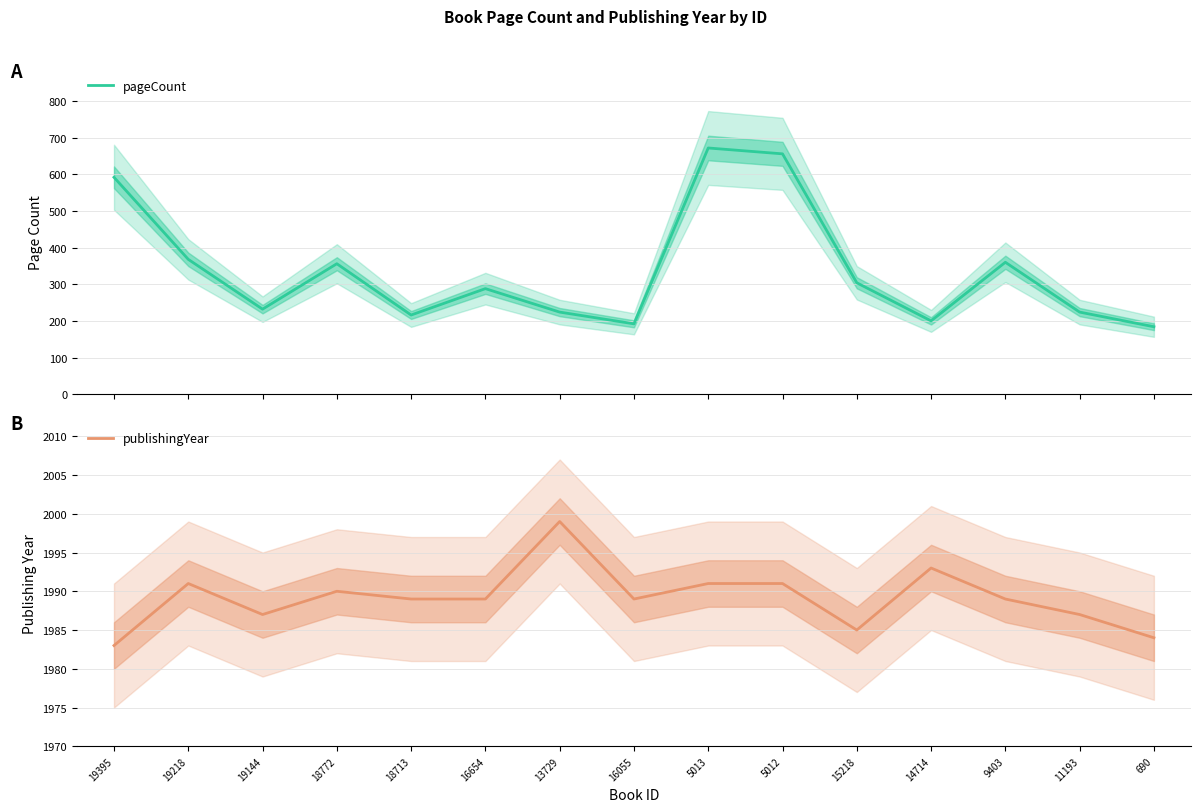

What is the value of the pageCount point at the 12th from the left?

200